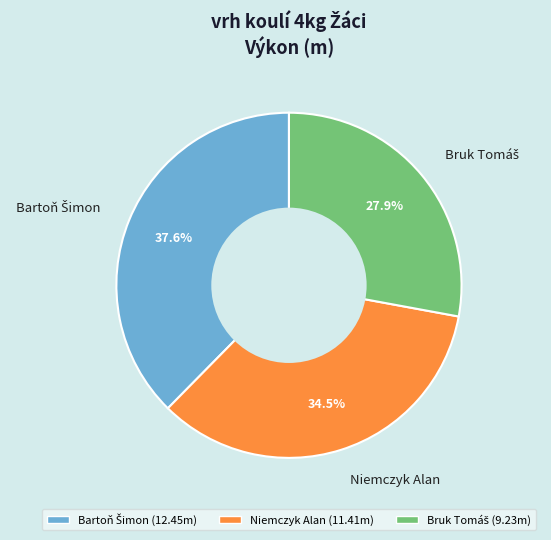

Does any single category account for the majority?

No